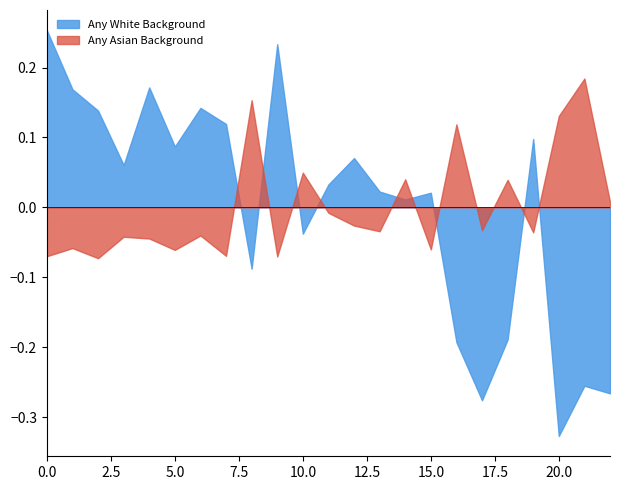

After their last crossing, which series has the higher values: Any White Background or Any Asian Background?

Any Asian Background